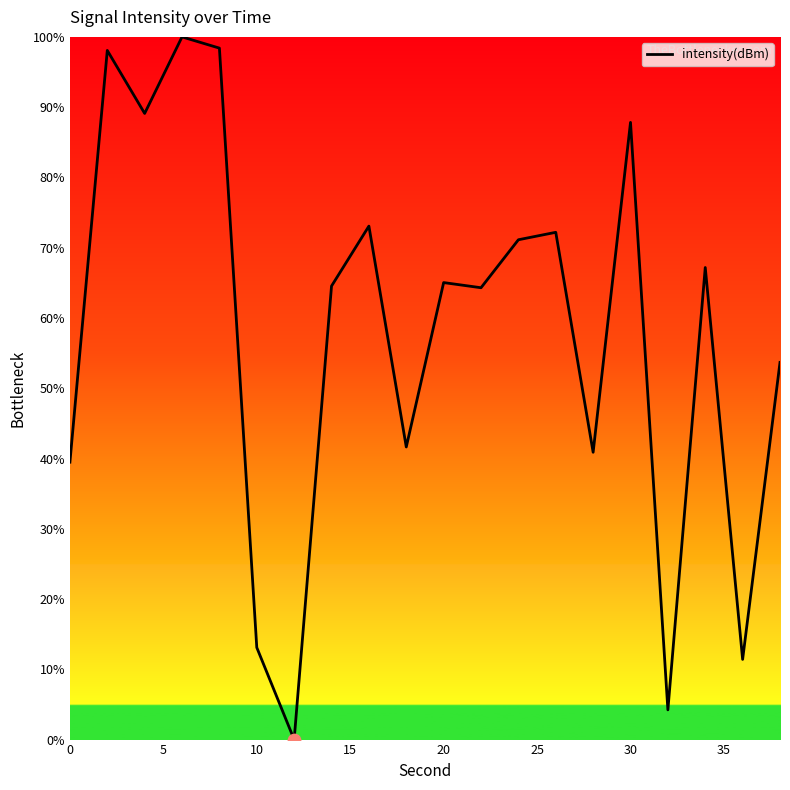

What is the maximum value shown in the chart?

100.0